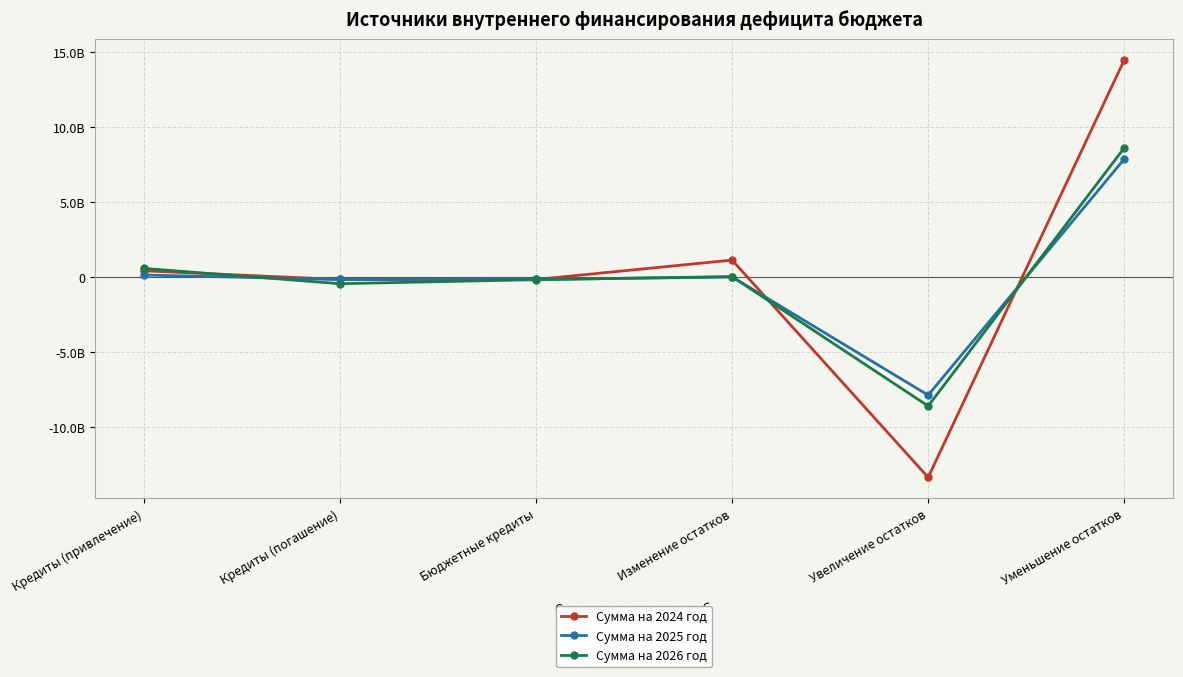

True or false: Сумма на 2026 год has a value of 8629346610.0 at Уменьшение остатков.

True